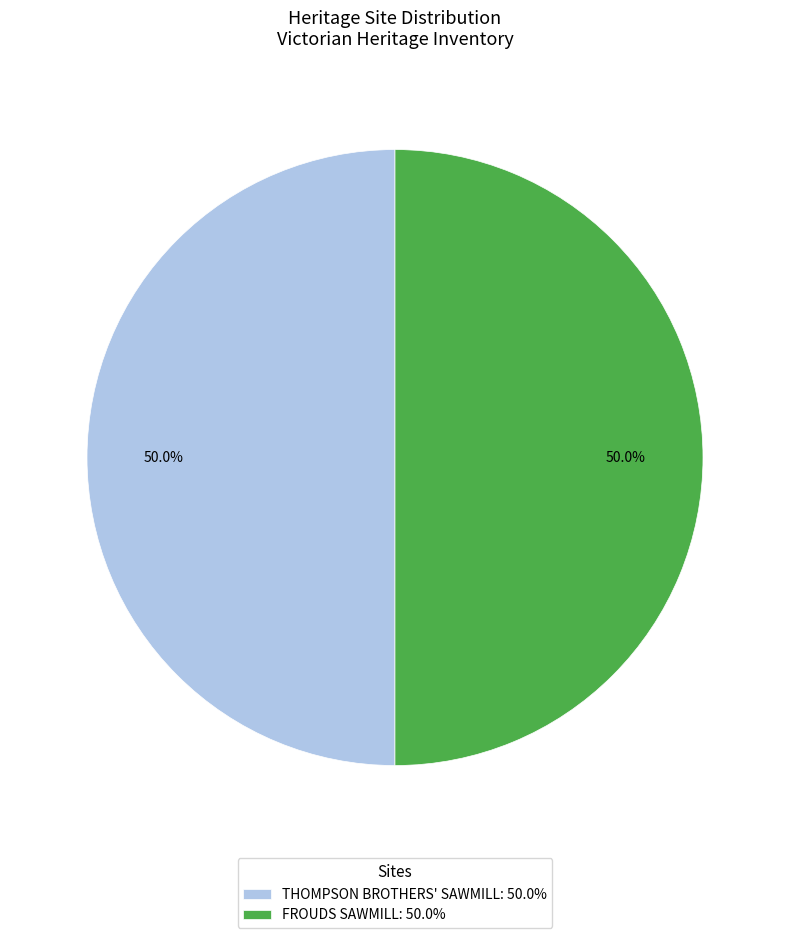

Combined, what portion of the pie is THOMPSON BROTHERS' SAWMILL: 50.0% and FROUDS SAWMILL: 50.0%?

100.0%